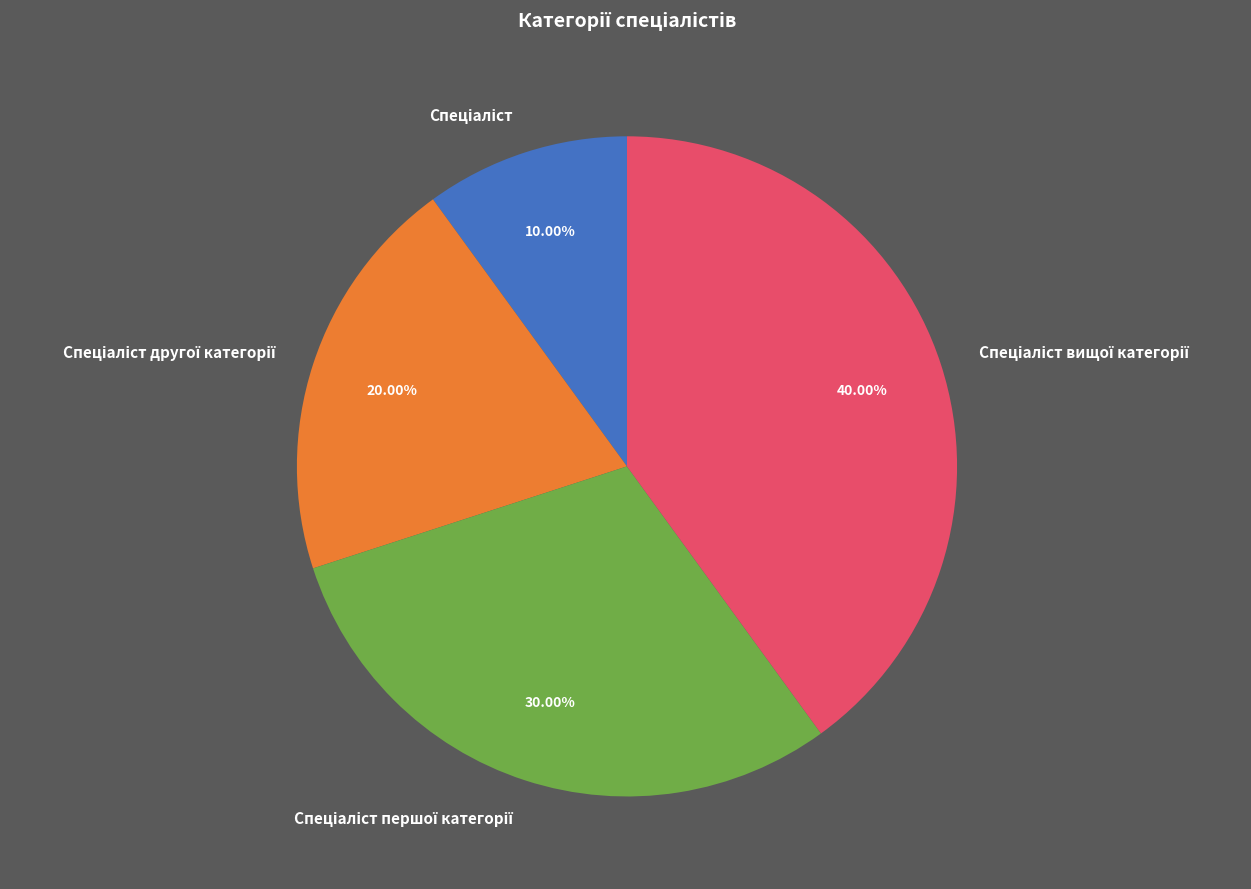

How many slices are in this pie chart?

4